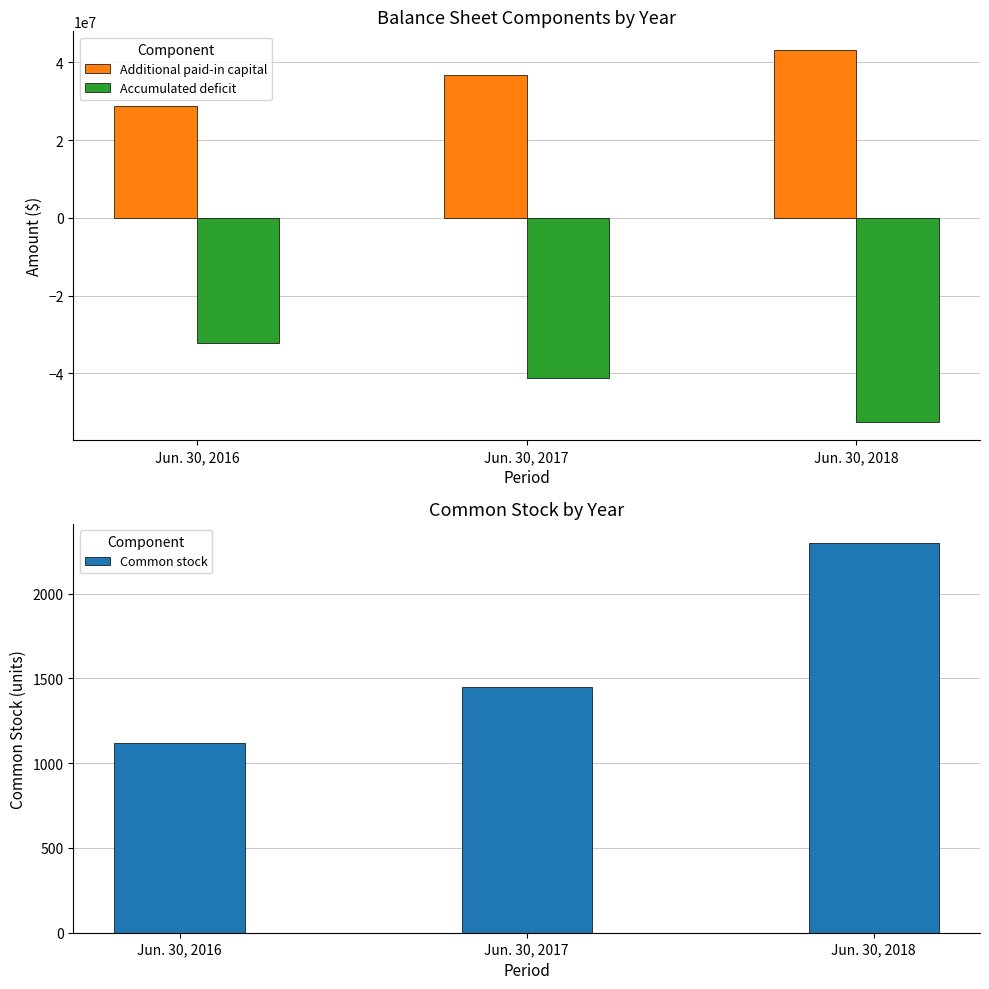

Which series has the largest total across all categories?

Additional paid-in capital